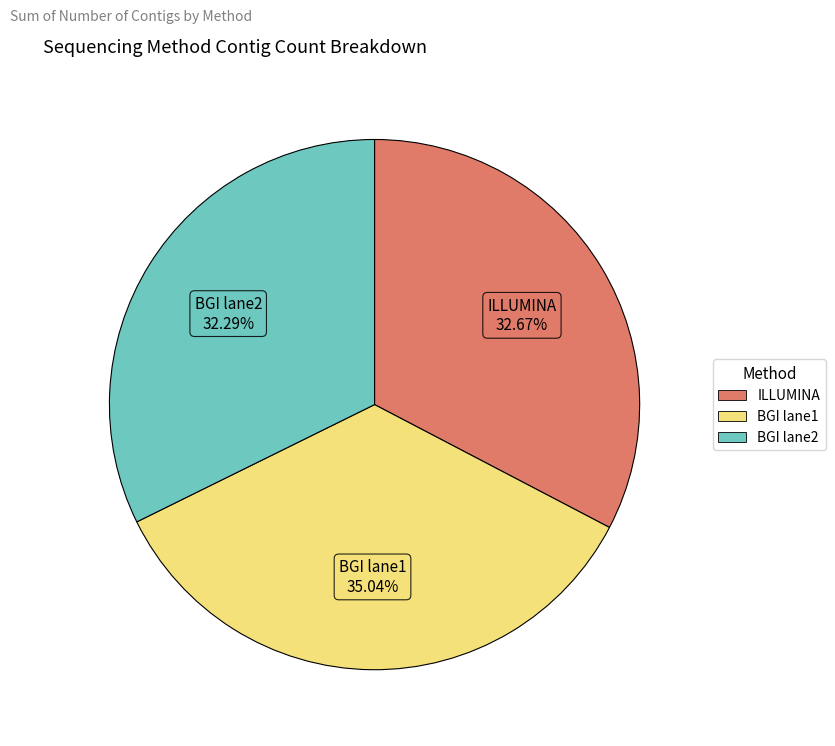

Which category has the biggest portion of the pie?

BGI lane1